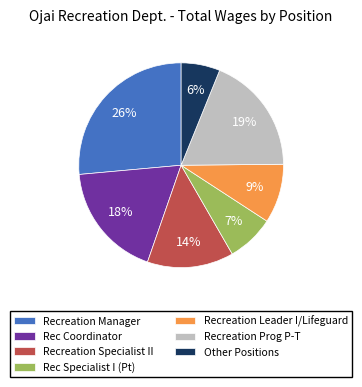

To the nearest percent, what portion does Recreation Leader I/Lifeguard represent?

9%